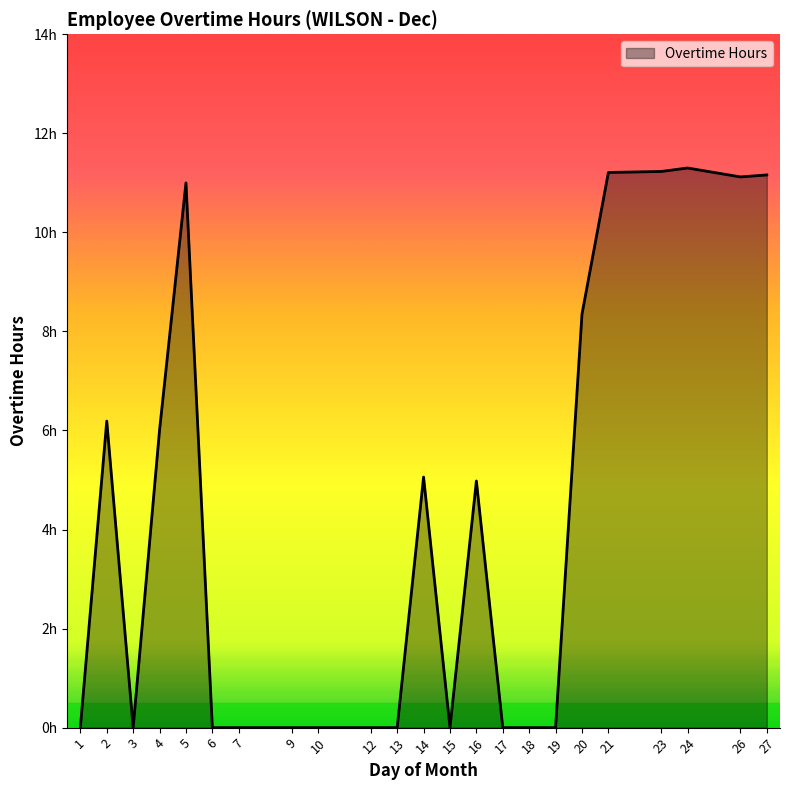

Which has a higher value, 2 or 5?

5